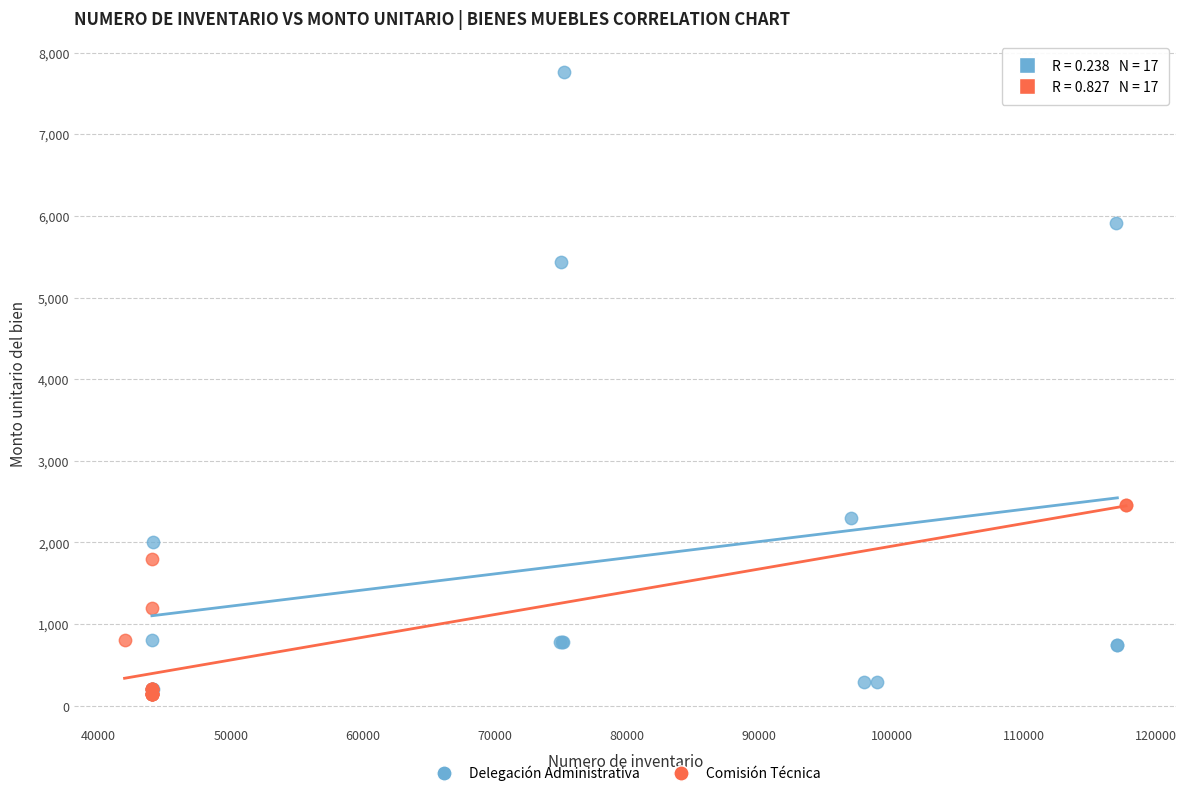

Which series contains the highest Y value?

Delegación Administrativa